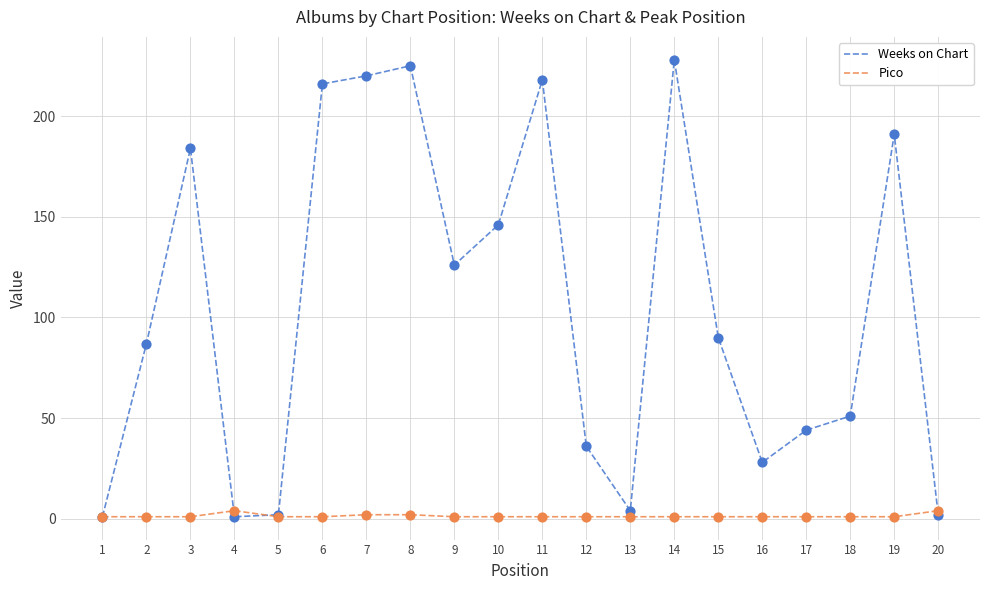

What are all the series names shown in the legend?

Weeks on Chart, Pico